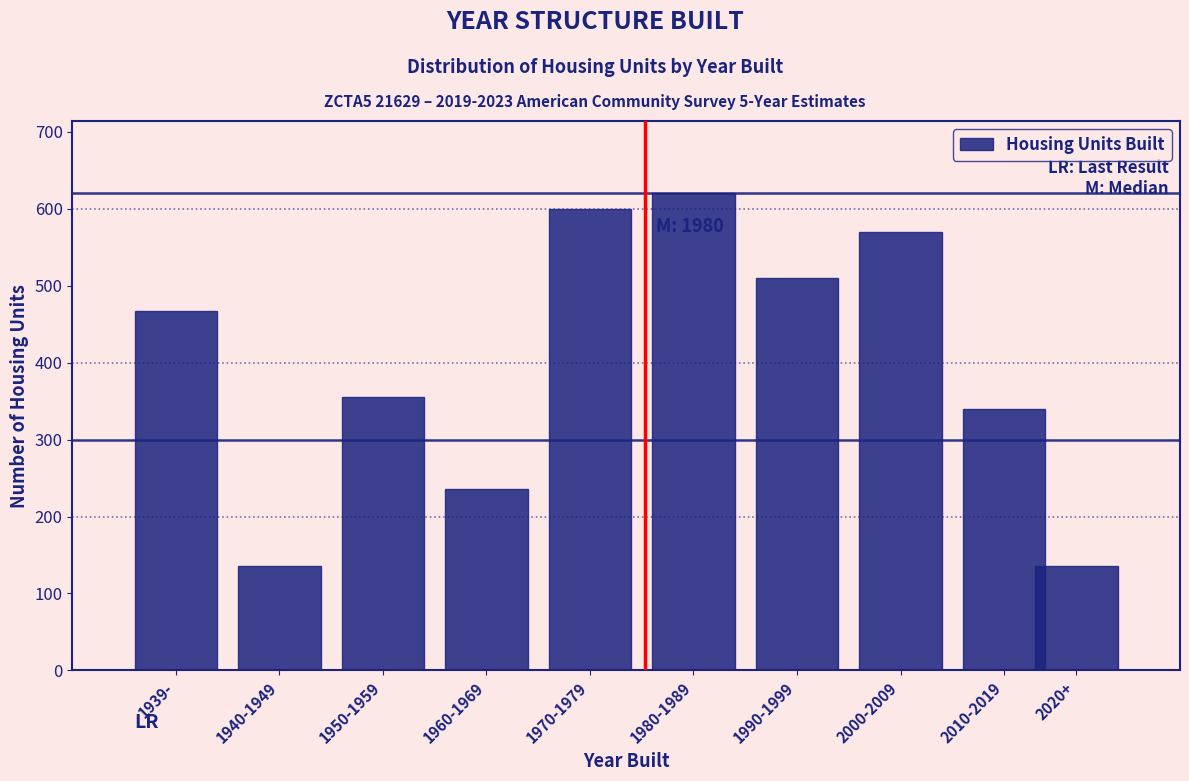

Reading left to right, extract all data points from this chart.

467	136	356	236	600	621	510	570	340	136